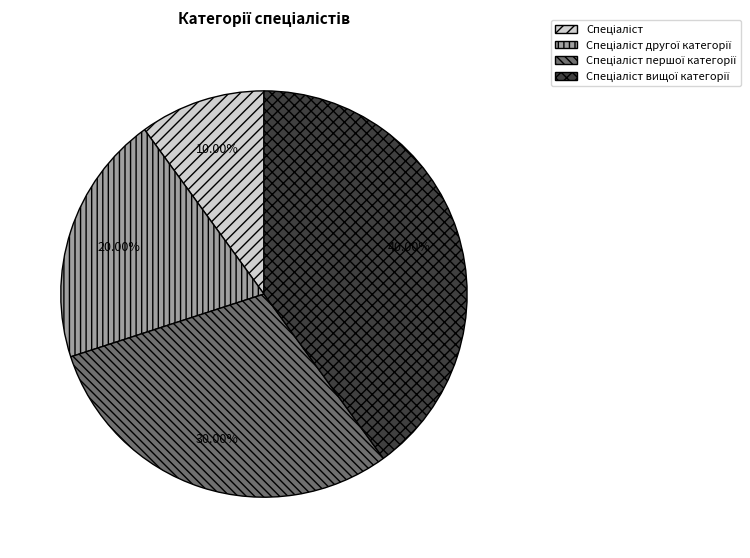

Is there any slice that represents more than half of the pie?

No